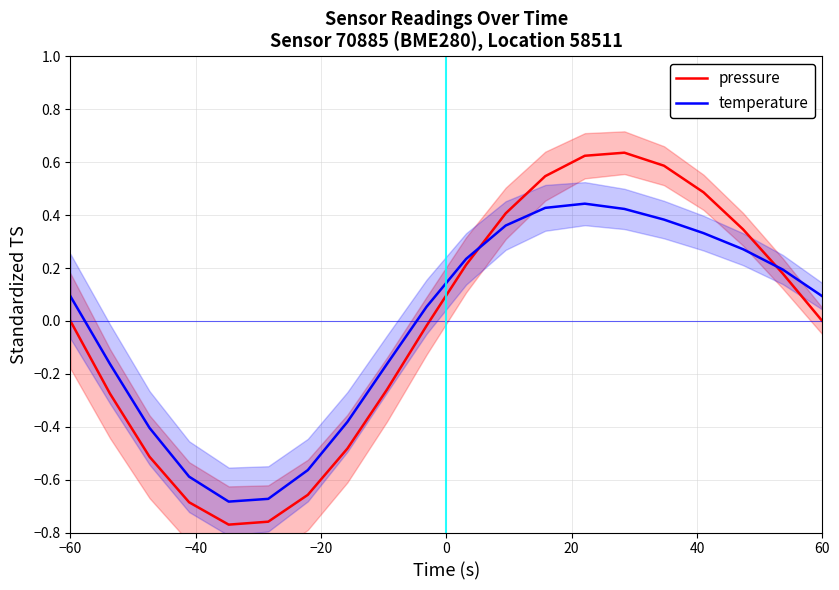

Reading right to left, extract all data points from this chart.

pressure: 0.0	0.2	0.3	0.5	0.6	0.6	0.6	0.5	0.4	0.2	-0.0	-0.3	-0.5	-0.7	-0.8	-0.8	-0.7	-0.5	-0.3	-0.0
temperature: 0.1	0.2	0.3	0.3	0.4	0.4	0.4	0.4	0.4	0.2	0.1	-0.2	-0.4	-0.6	-0.7	-0.7	-0.6	-0.4	-0.2	0.1